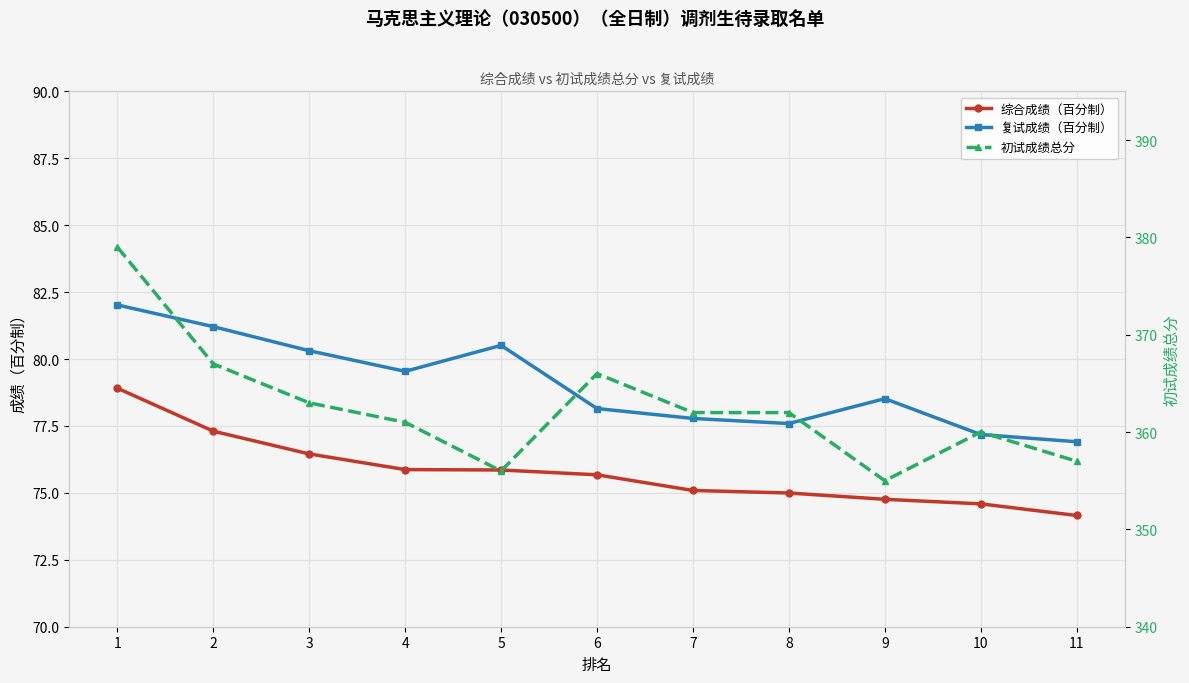

Which series has the largest range (max minus min)?

初试成绩总分